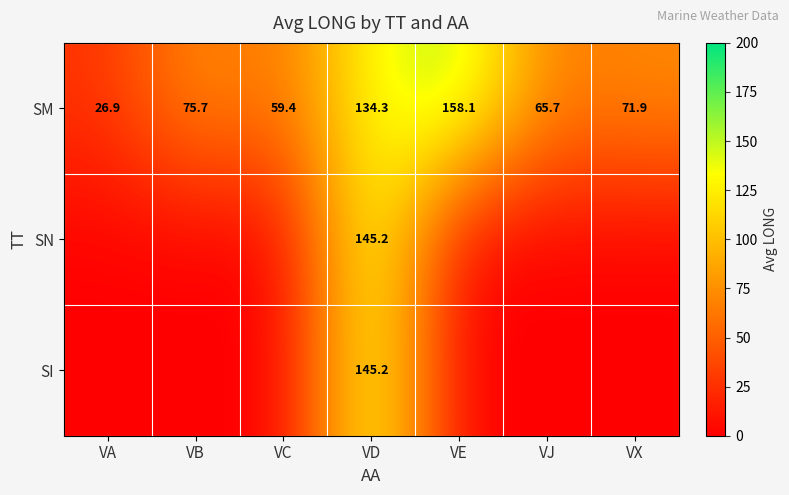

Is the value of SN at VD greater than the value of SM at VD?

Yes